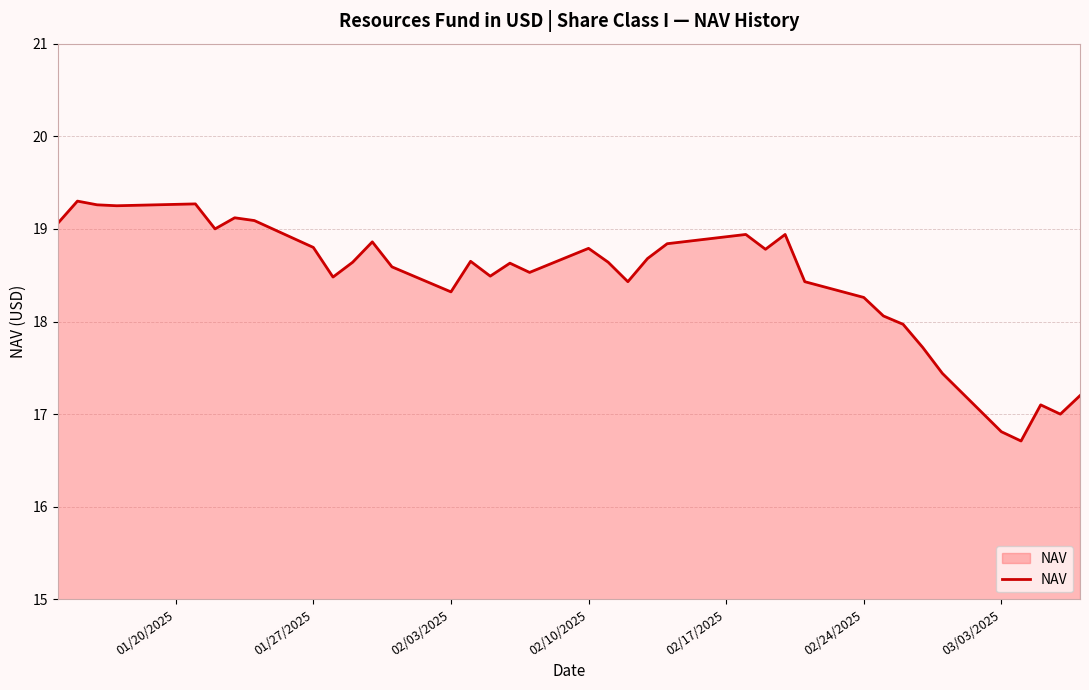

What is the maximum value shown in the chart?

19.3